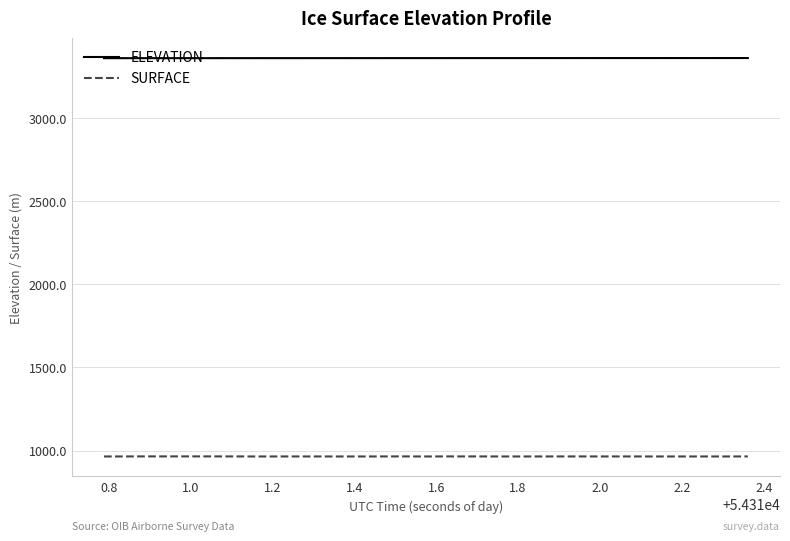

What is the lowest value of the SURFACE series?

964.3